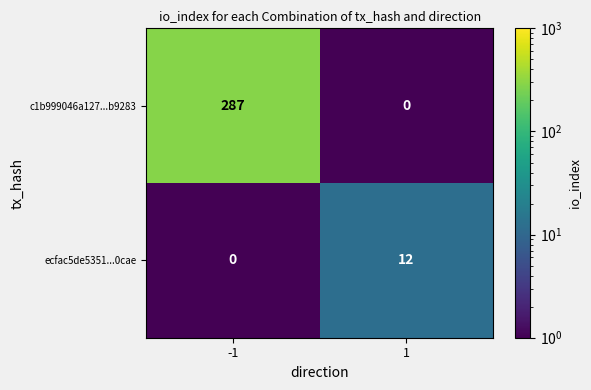

Which series changed the most between -1 and 1?

c1b999046a127...b9283